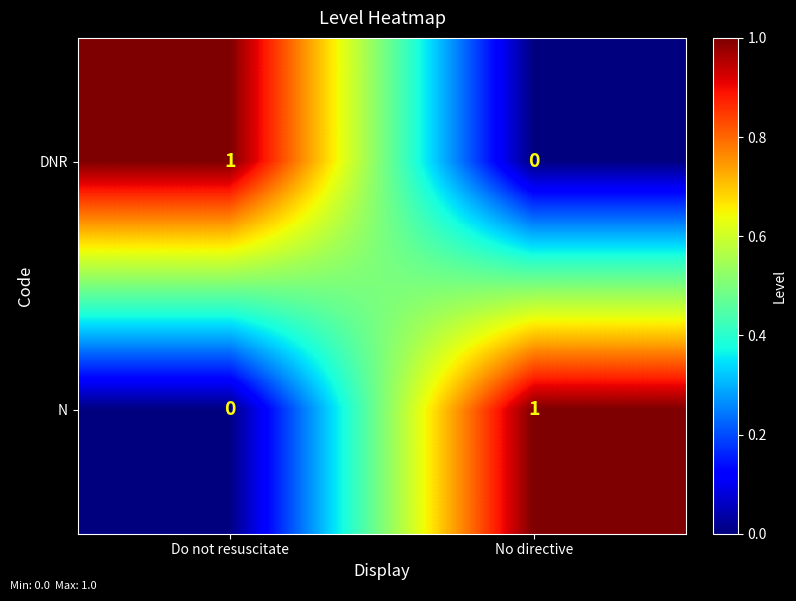

What is the total value across all series at No directive?

1